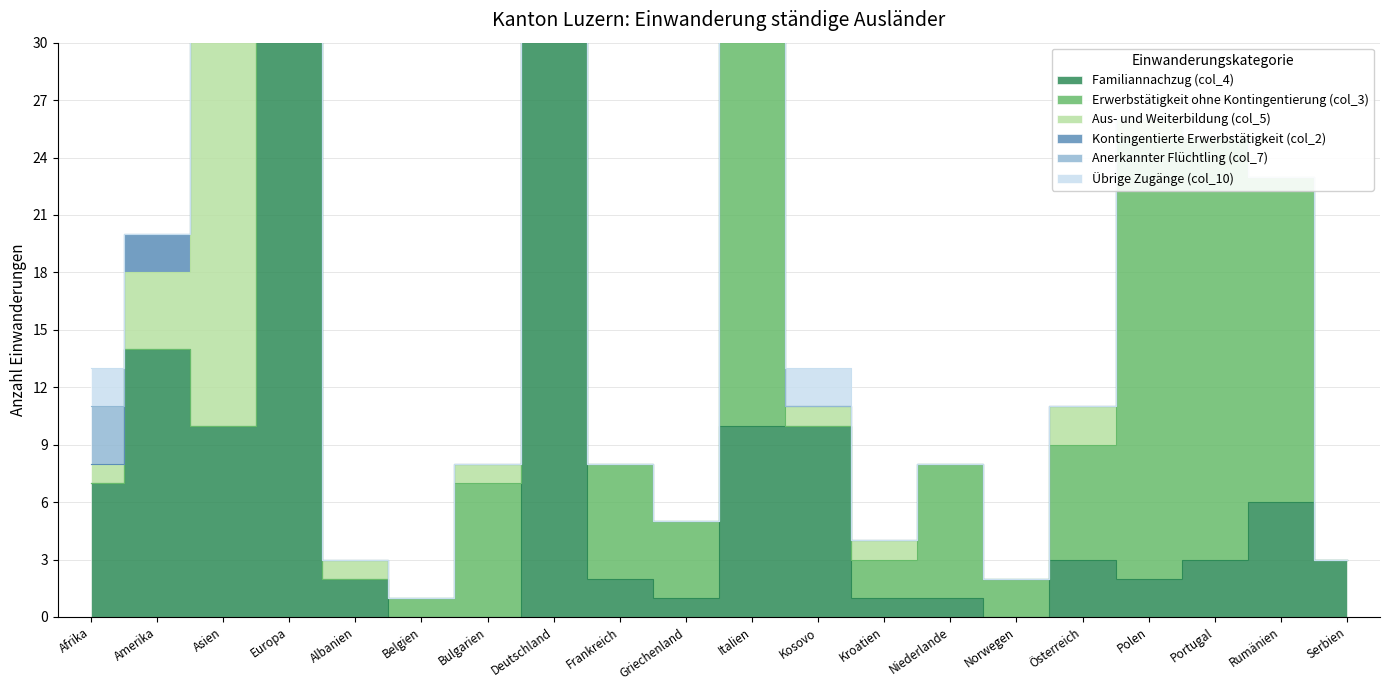

Reading right to left, list all the values displayed in this chart.

Familiannachzug (col_4): 3	6	3	2	3	0	1	1	10	10	1	2	39	0	0	2	112	10	14	7
Erwerbstätigkeit ohne Kontingentierung (col_3): 0	17	22	23	6	2	7	2	0	23	4	6	100	7	1	0	253	0	0	0
Aus- und Weiterbildung (col_5): 0	0	0	1	2	0	0	1	1	0	0	0	6	1	0	1	18	31	4	1
Kontingentierte Erwerbstätigkeit (col_2): 0	0	0	0	0	0	0	0	0	1	0	0	0	0	0	0	4	0	2	0
Anerkannter Flüchtling (col_7): 0	0	0	0	0	0	0	0	0	0	0	0	0	0	0	0	1	23	0	3
Übrige Zugänge (col_10): 0	0	0	0	0	0	0	0	2	0	0	0	0	0	0	0	2	3	0	2